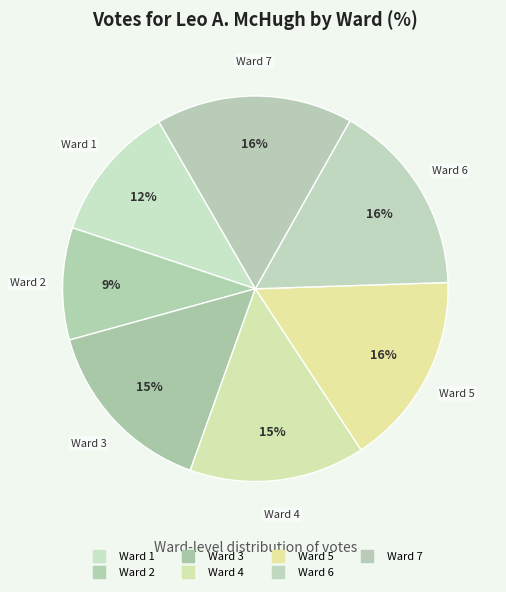

What is the smallest slice in the pie chart?

Ward 2